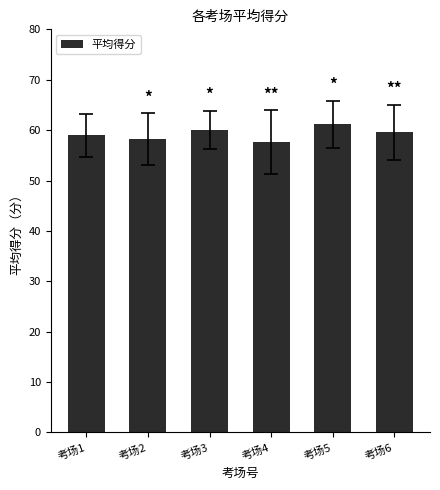

Read the value at 考场4.

57.6